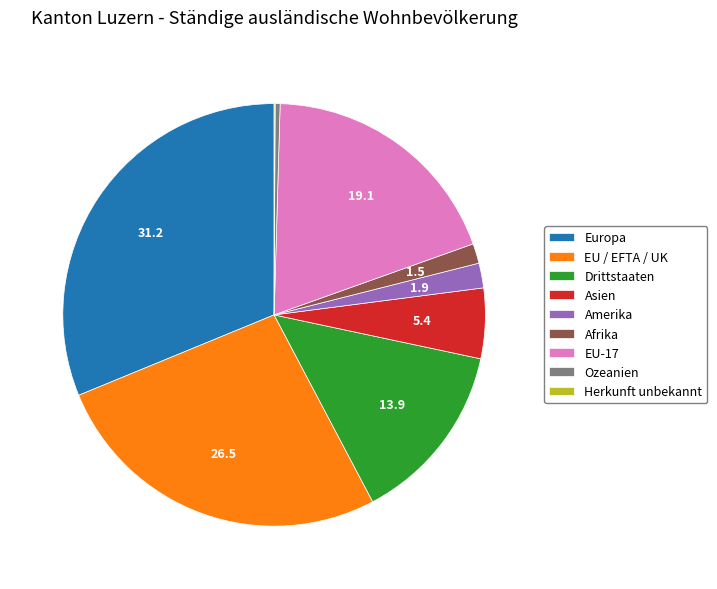

True or false: Amerika accounts for 12% of the total.

False